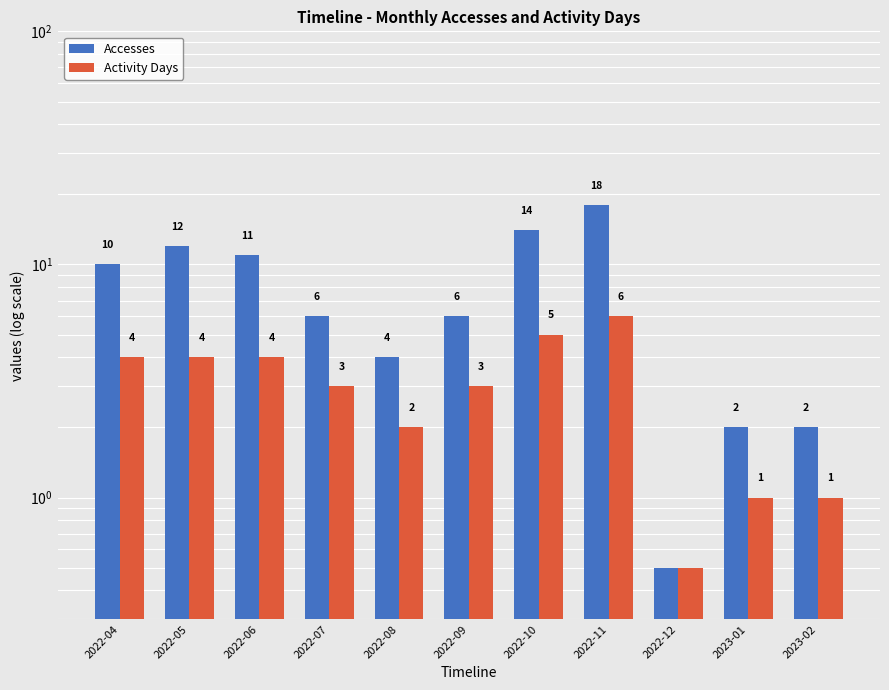

What is the difference between the maximum and minimum values in the Accesses series?

17.5